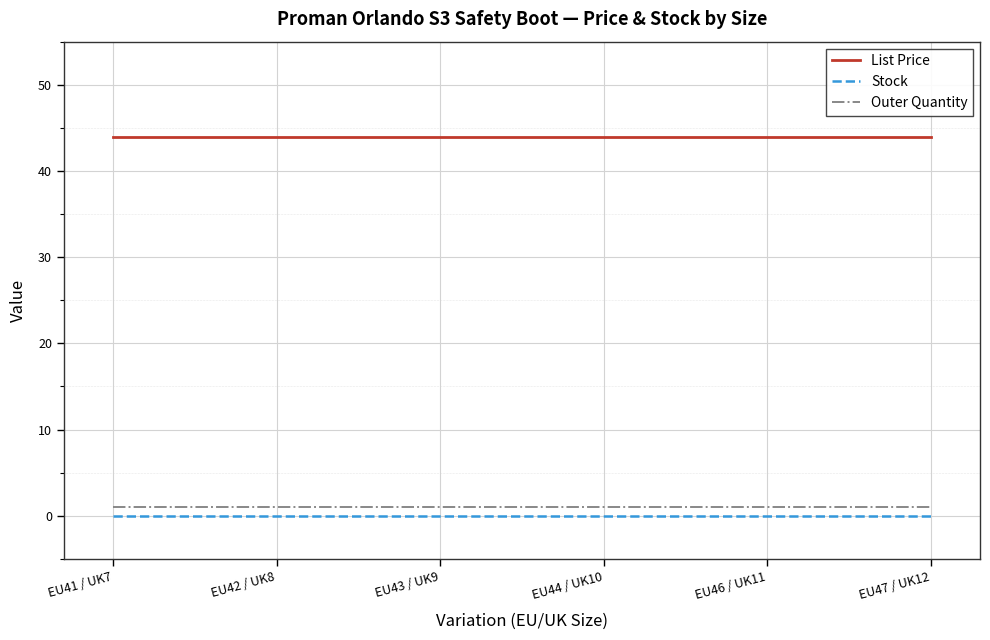

What position from the right is EU42 / UK8?

5